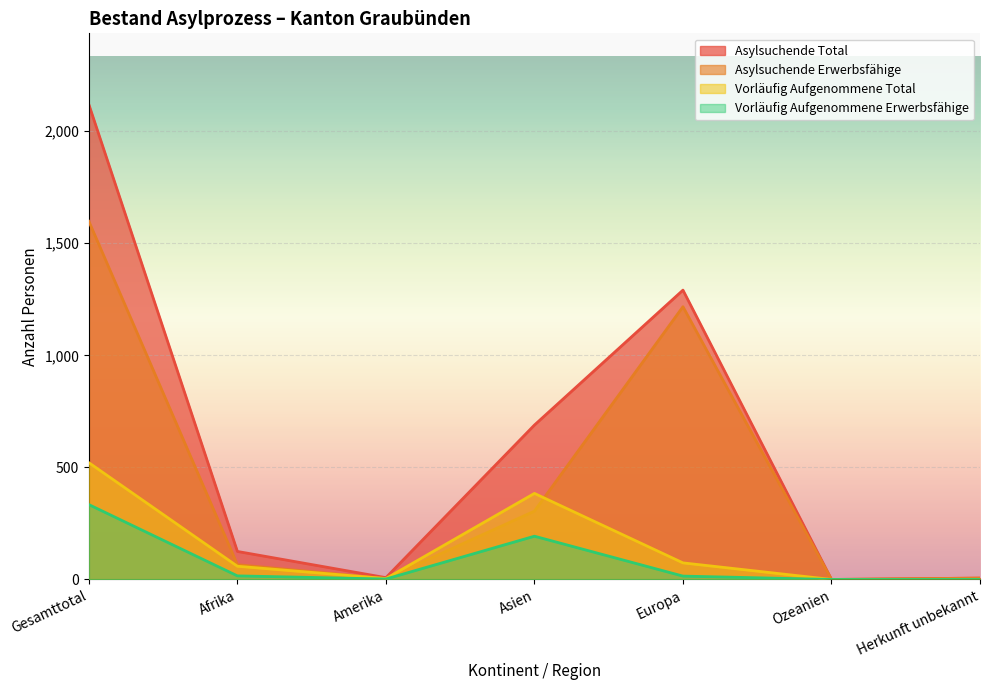

Which has a higher value, Herkunft unbekannt or Gesamttotal?

Gesamttotal